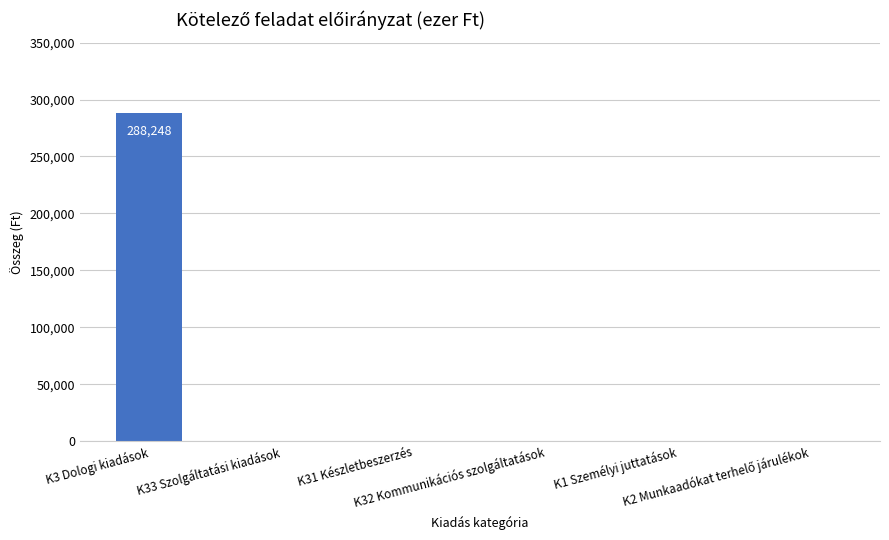

Read the value at K3 Dologi kiadások, to the nearest 100.

288200